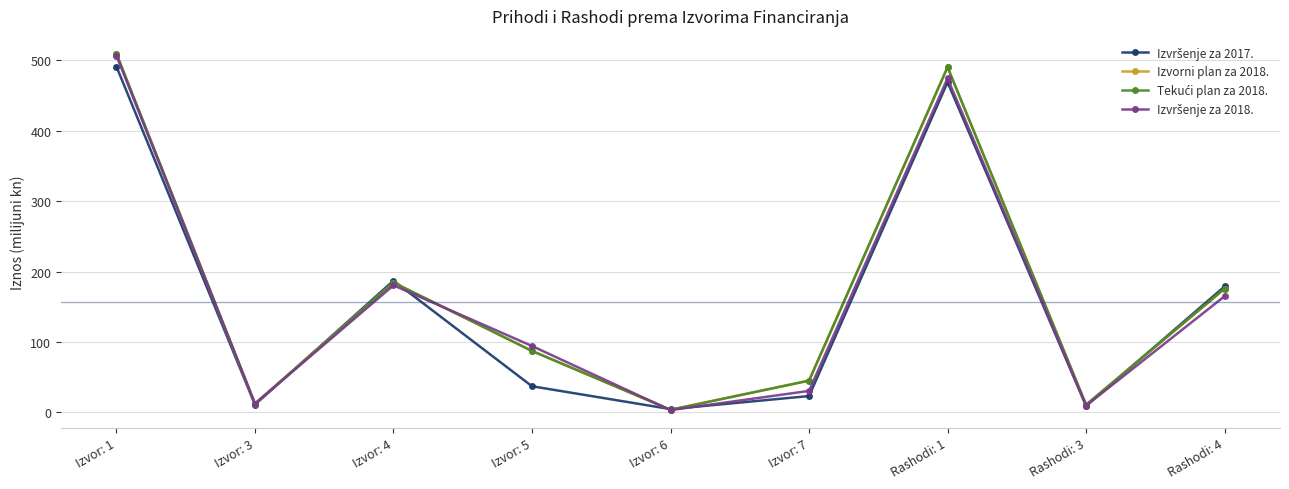

At which label is Izvorni plan za 2018. closest to 256?

Izvor: 4